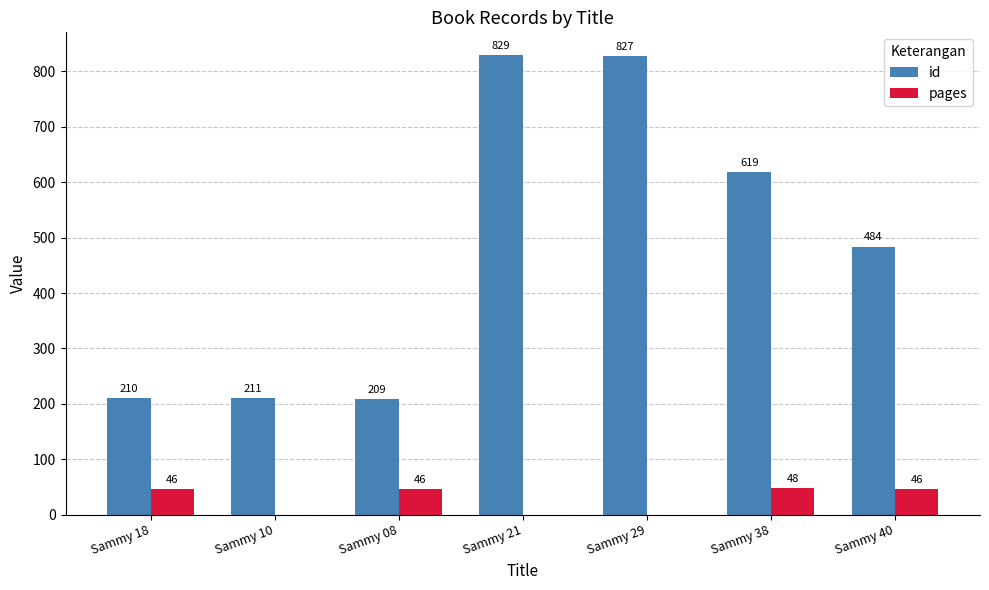

Reading left to right, list all the values displayed in this chart.

id: 210	211	209	829	827	619	484
pages: 46	0	46	0	0	48	46